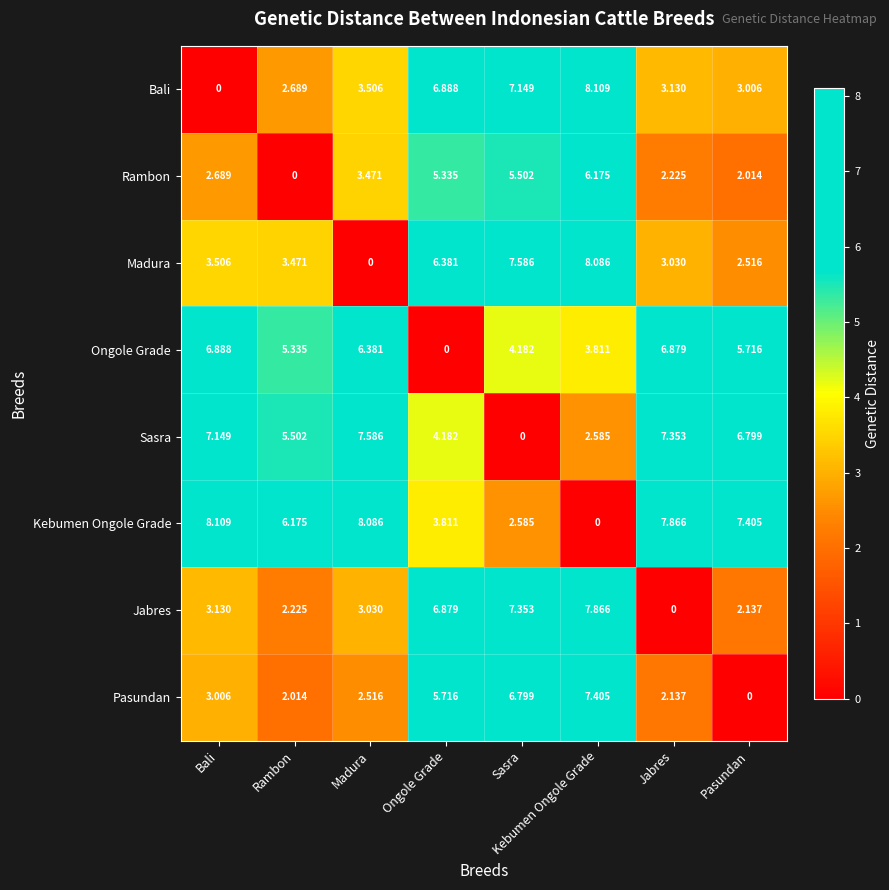

List the labels in order of Ongole Grade value, smallest first.

Ongole Grade, Kebumen Ongole Grade, Sasra, Rambon, Pasundan, Madura, Jabres, Bali